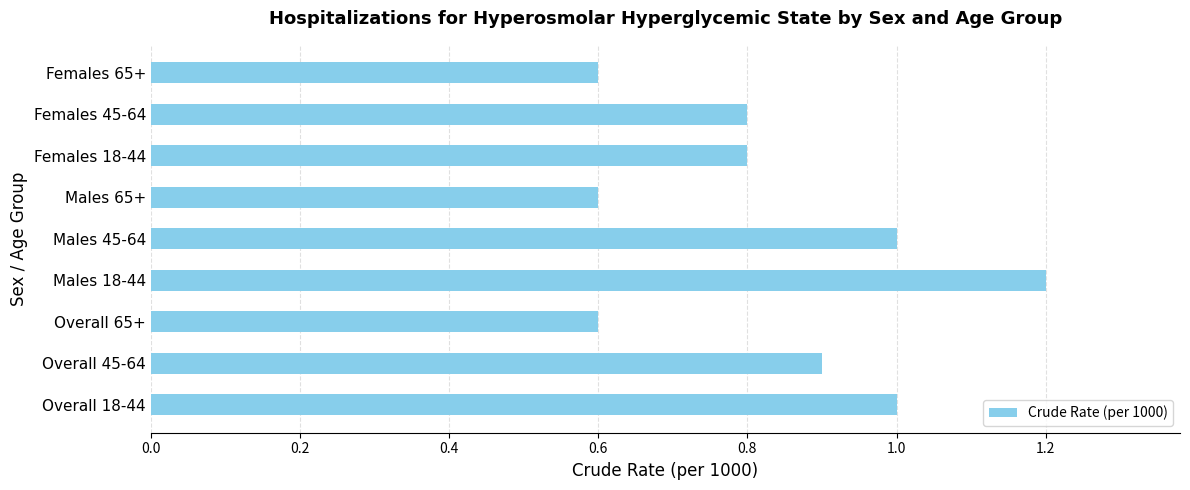

Are the bars grouped side by side (vs. stacked)?

No